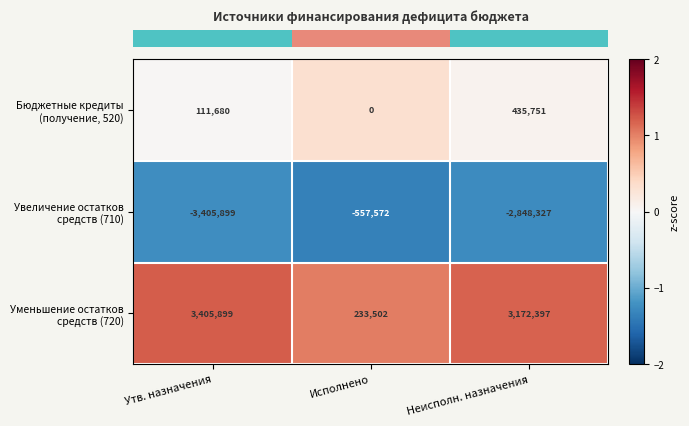

What is the difference between the highest and lowest values at Утв. назначения?

6811798